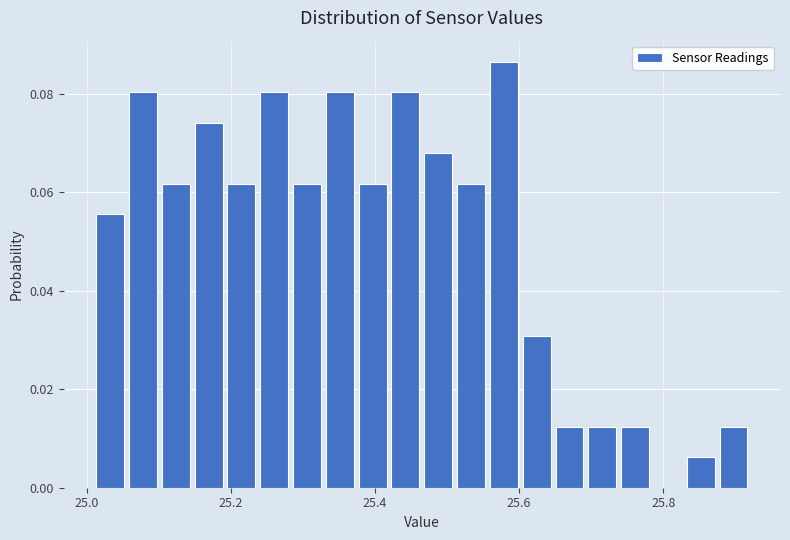

Around what value on the x-axis is the tallest bar? Give the approximate position of its centre, as read against the axis.

25.58